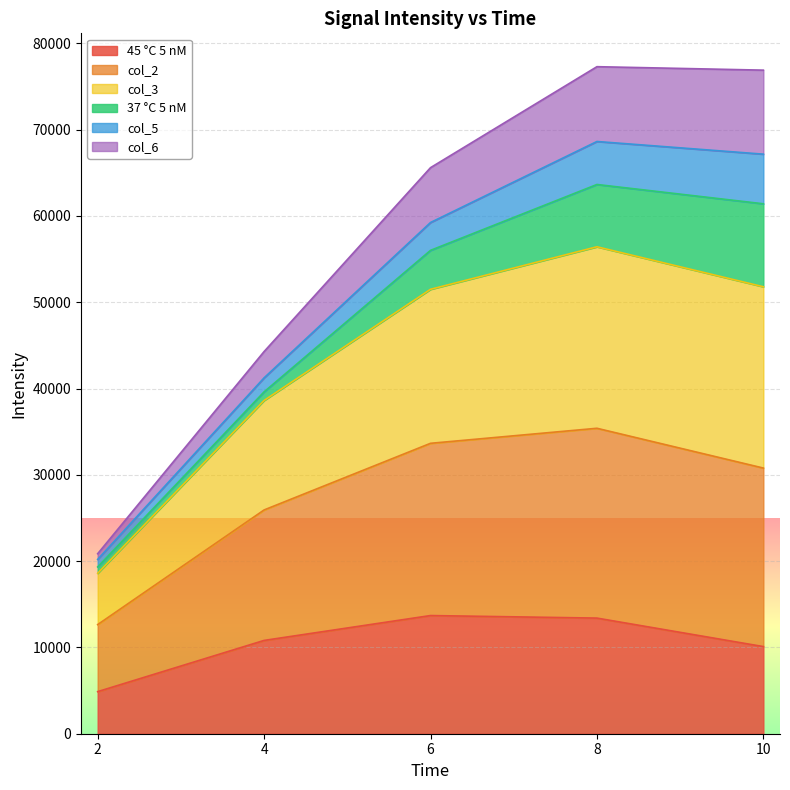

What is the difference between the maximum and minimum values in the 45 °C 5 nM series?

8817.1